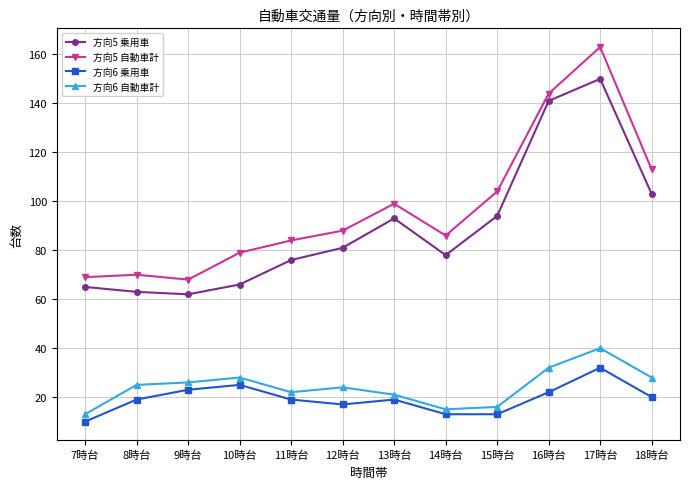

The 方向6 乗用車 series shows 23 at 9時台. True or false?

True